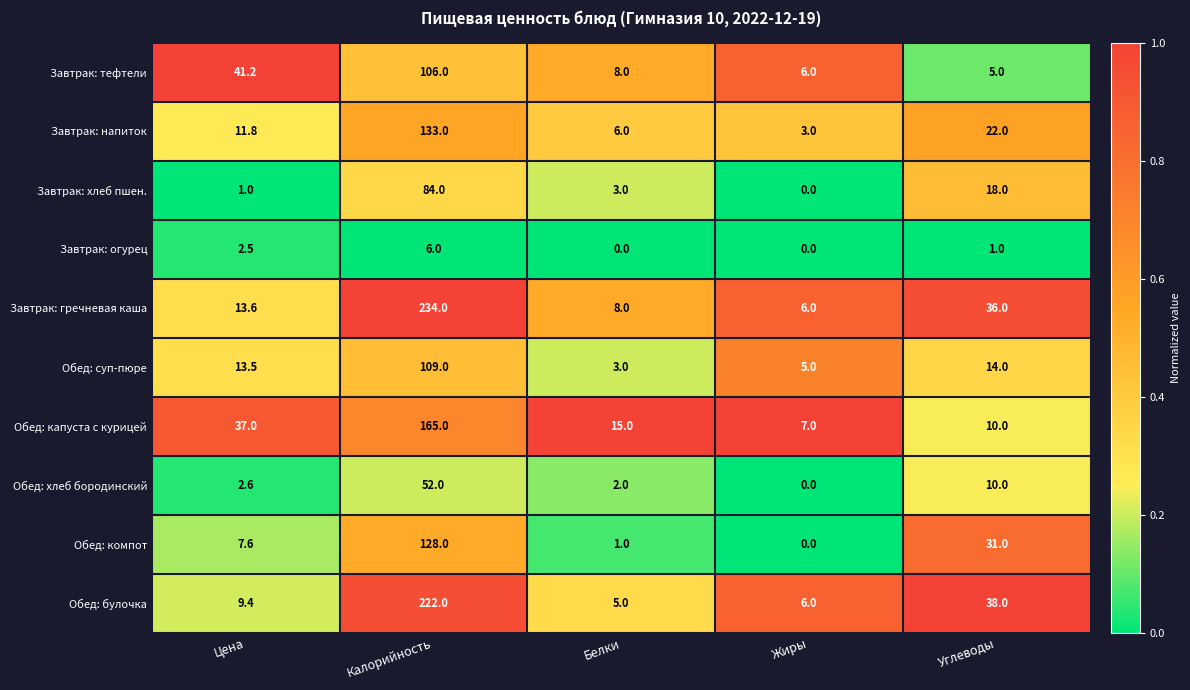

At which label does Обед: компот reach its minimum?

Жиры